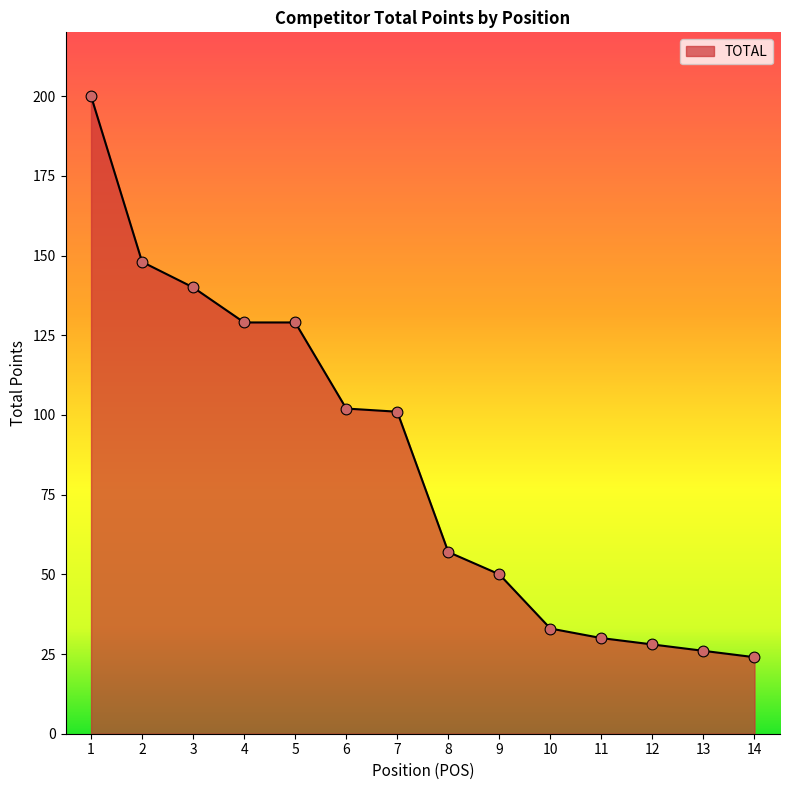

Approximately how many times larger is the value at 5 compared to 14?

5.4